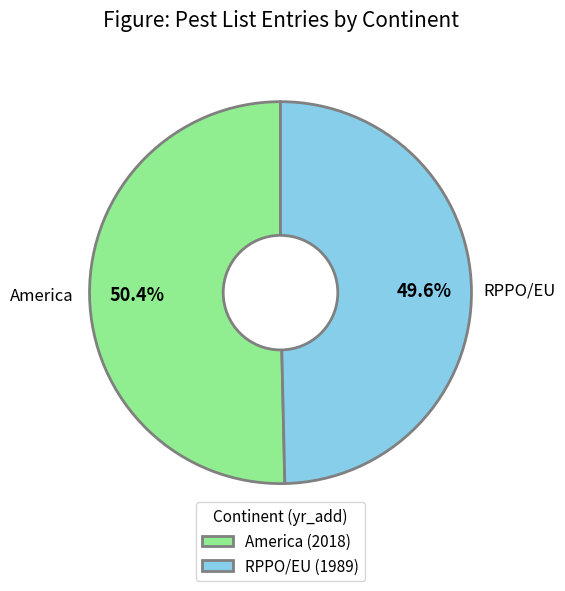

Rank the categories by value from lowest to highest.

RPPO/EU, America